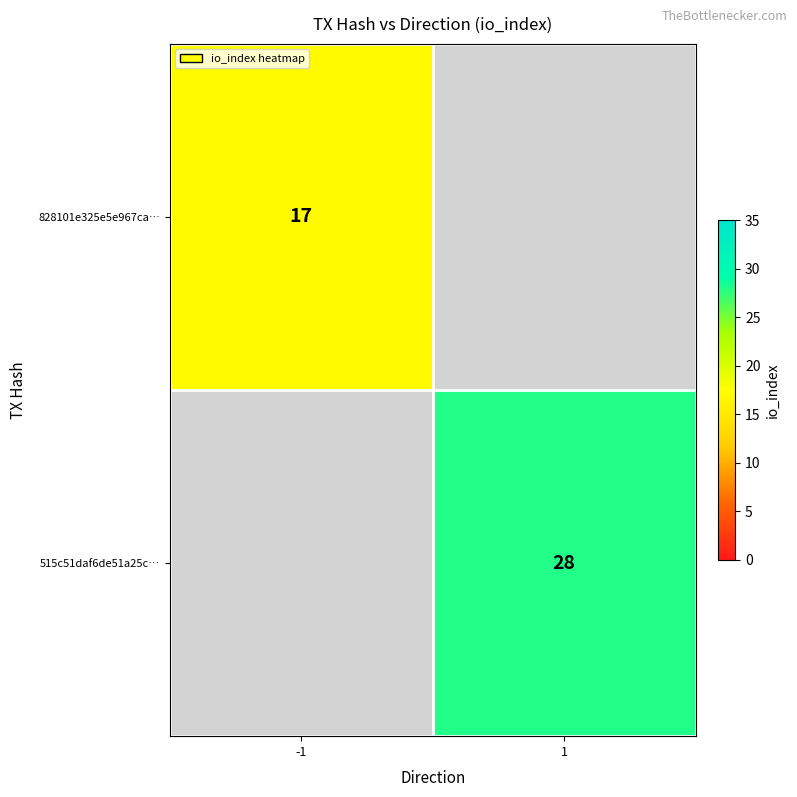

Is the value of 828101e325e5e967ca… at -1 greater than the value of 515c51daf6de51a25c… at 1?

No